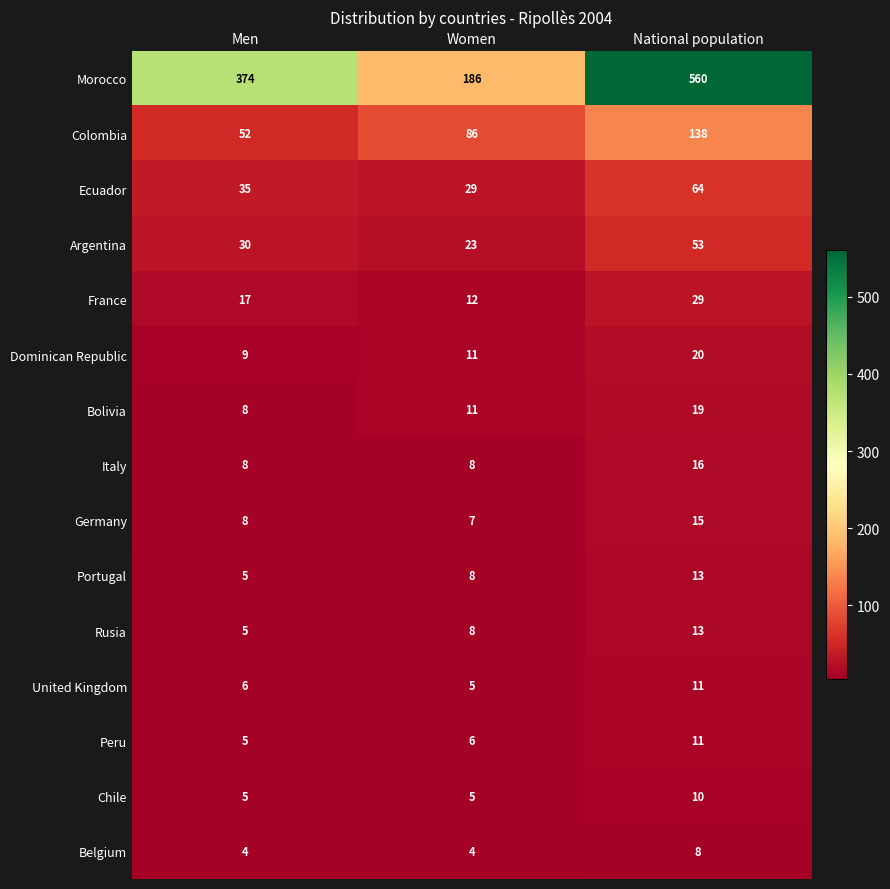

What is the approximate value of Chile at Women?

5